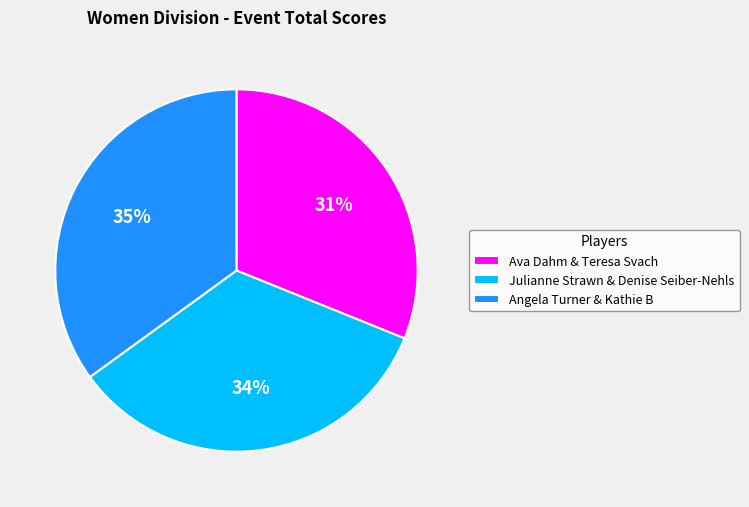

Rank the categories by value from highest to lowest.

Angela Turner & Kathie B, Julianne Strawn & Denise Seiber-Nehls, Ava Dahm & Teresa Svach